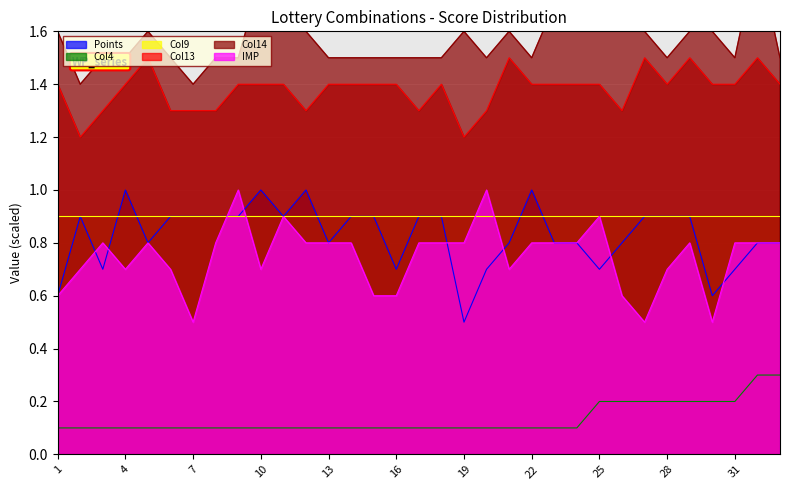

True or false: IMP and Col13 cross at least once.

False